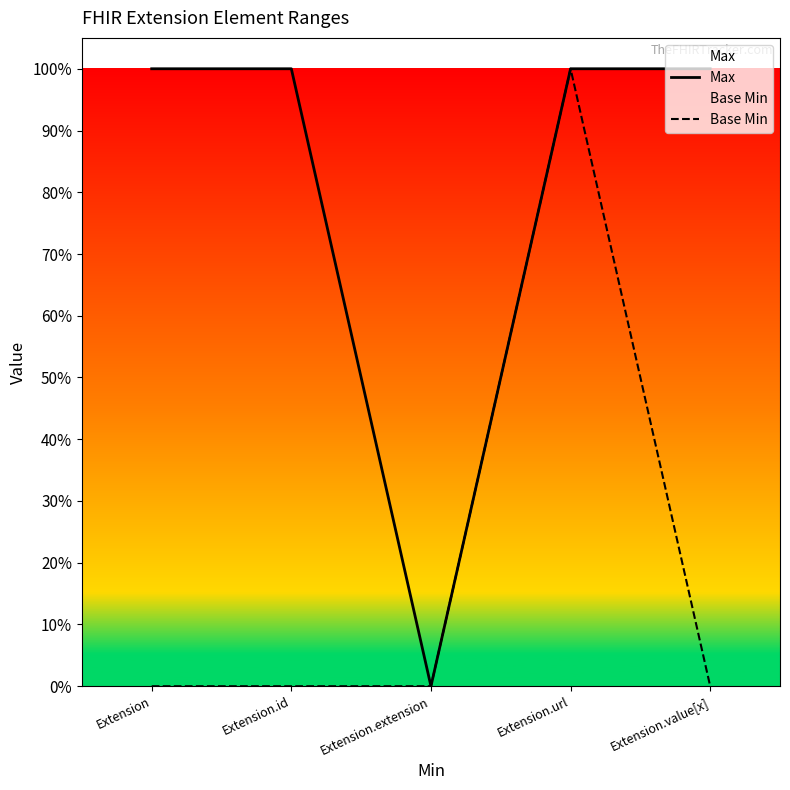

True or false: Base Min and Max cross at least once.

False